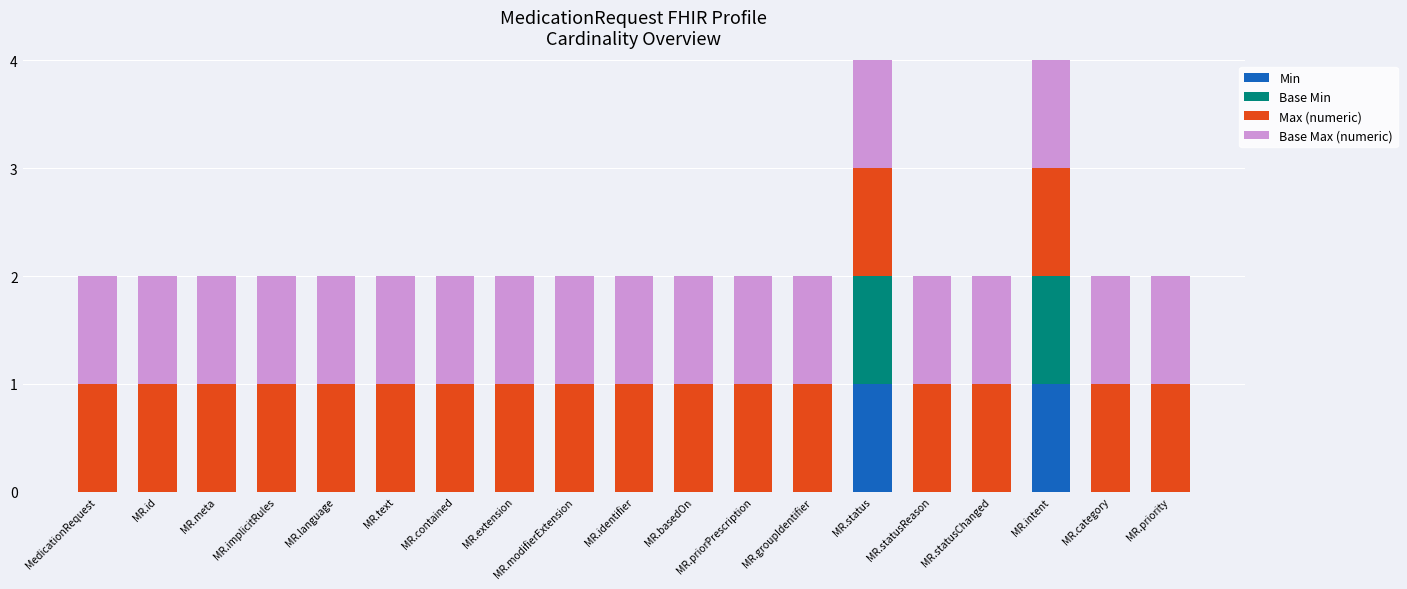

True or false: Min has a value of 0 at MR.modifierExtension.

True